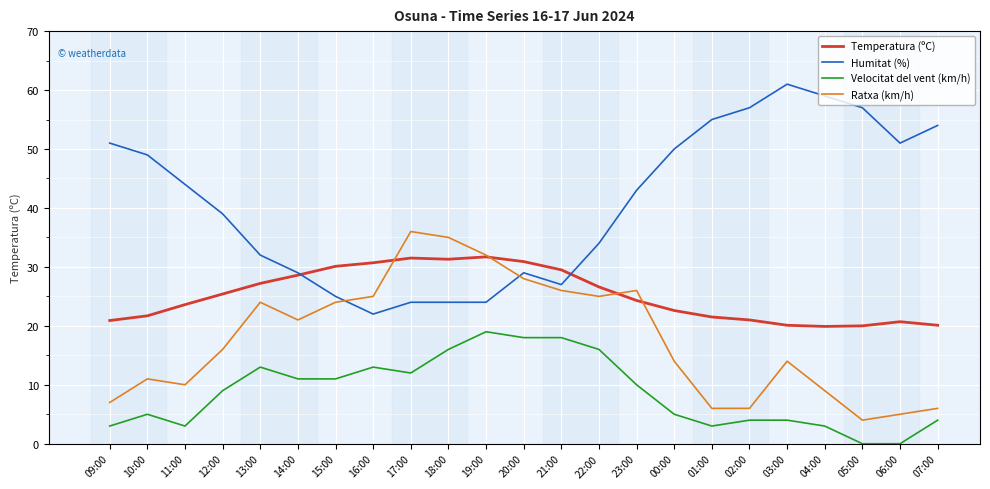

What is the difference between the Ratxa (km/h) values at 02:00 and 11:00?

4.0